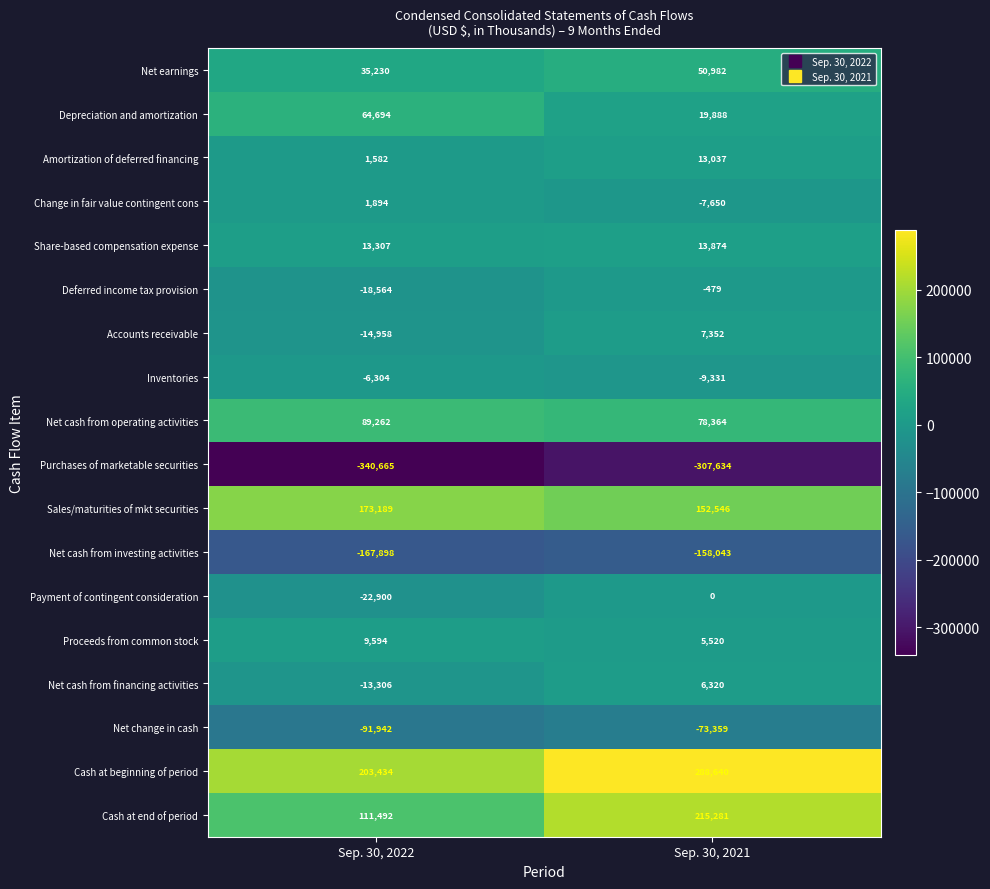

What is the sum of all Net cash from financing activities values?

-6986